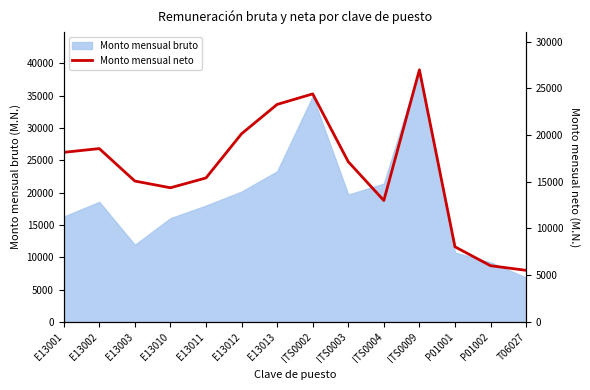

What is the label of the 1st point from the right?

T06027